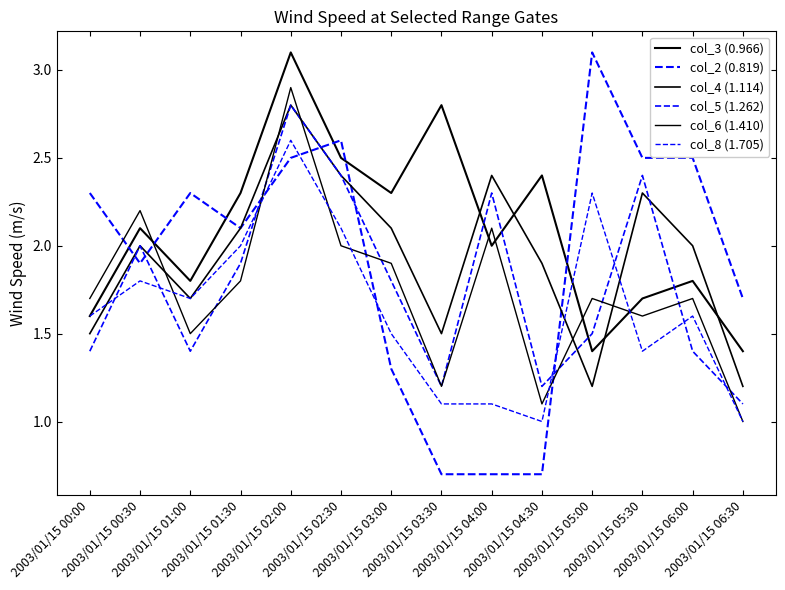

Which series has the largest total across all categories?

col_3 (0.966)